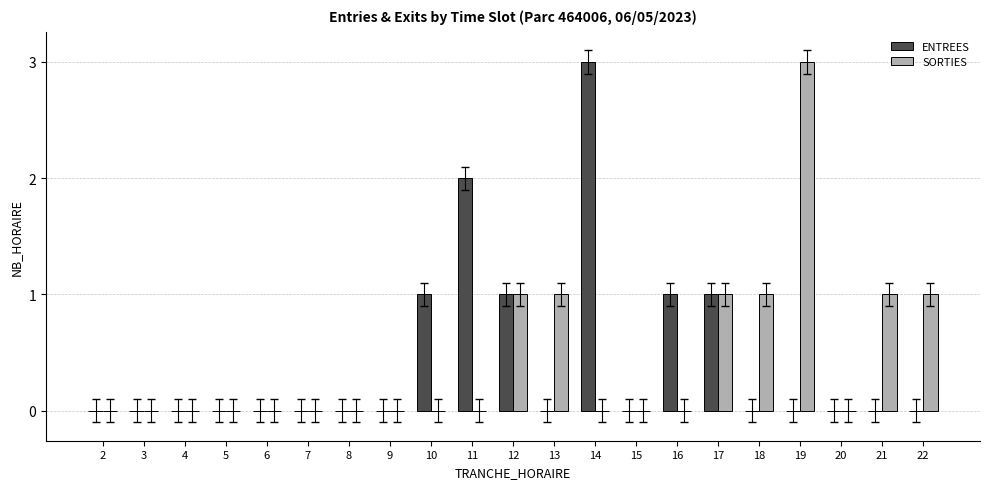

Are the bars grouped side by side (vs. stacked)?

Yes